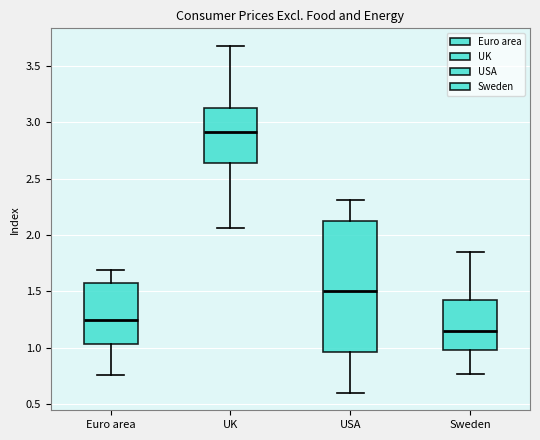

Which box's median line is the highest?

UK